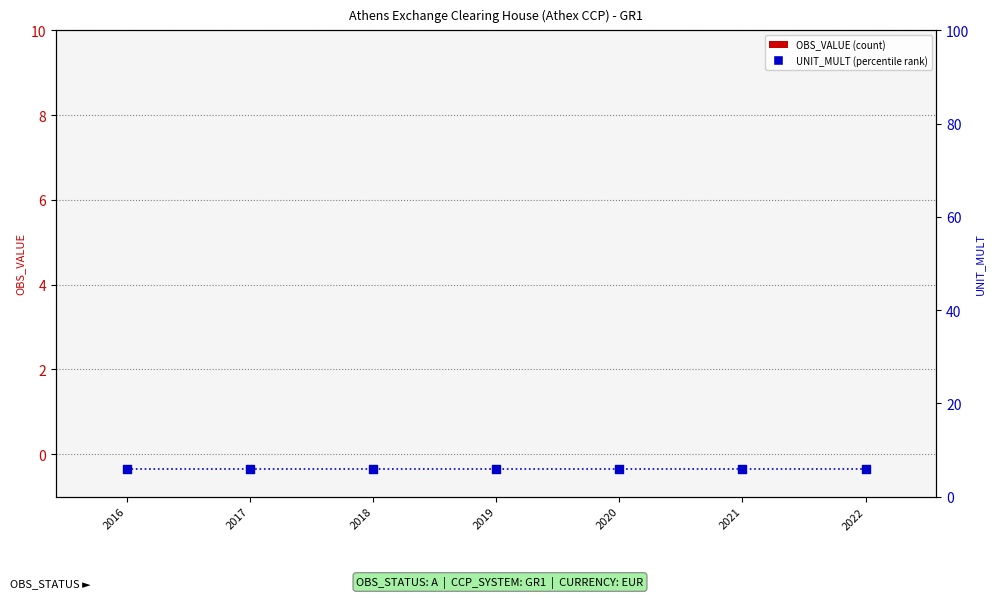

Which series contains the highest Y value?

UNIT_MULT (percentile rank)